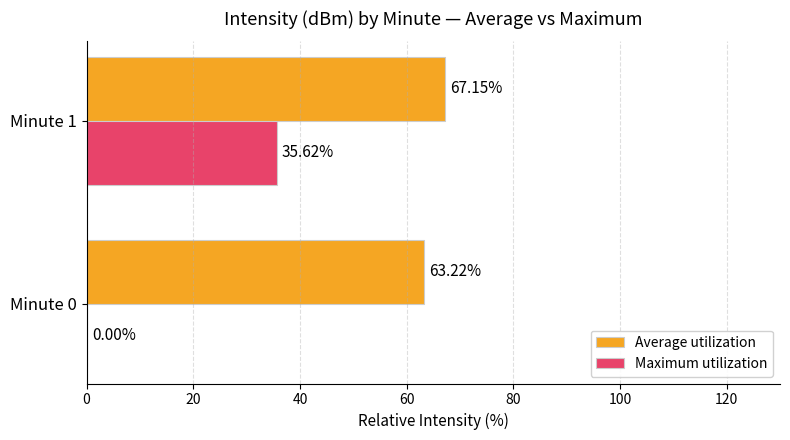

What is the sum of the Maximum utilization values at Minute 1 and Minute 0?

35.6